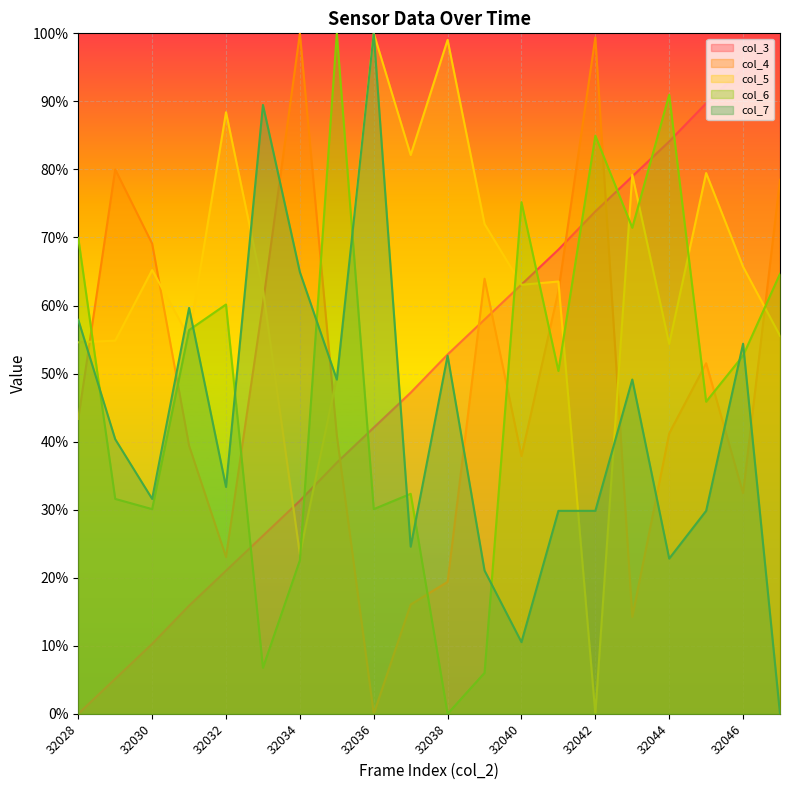

Between 32038 and 32037, which is larger?

32038